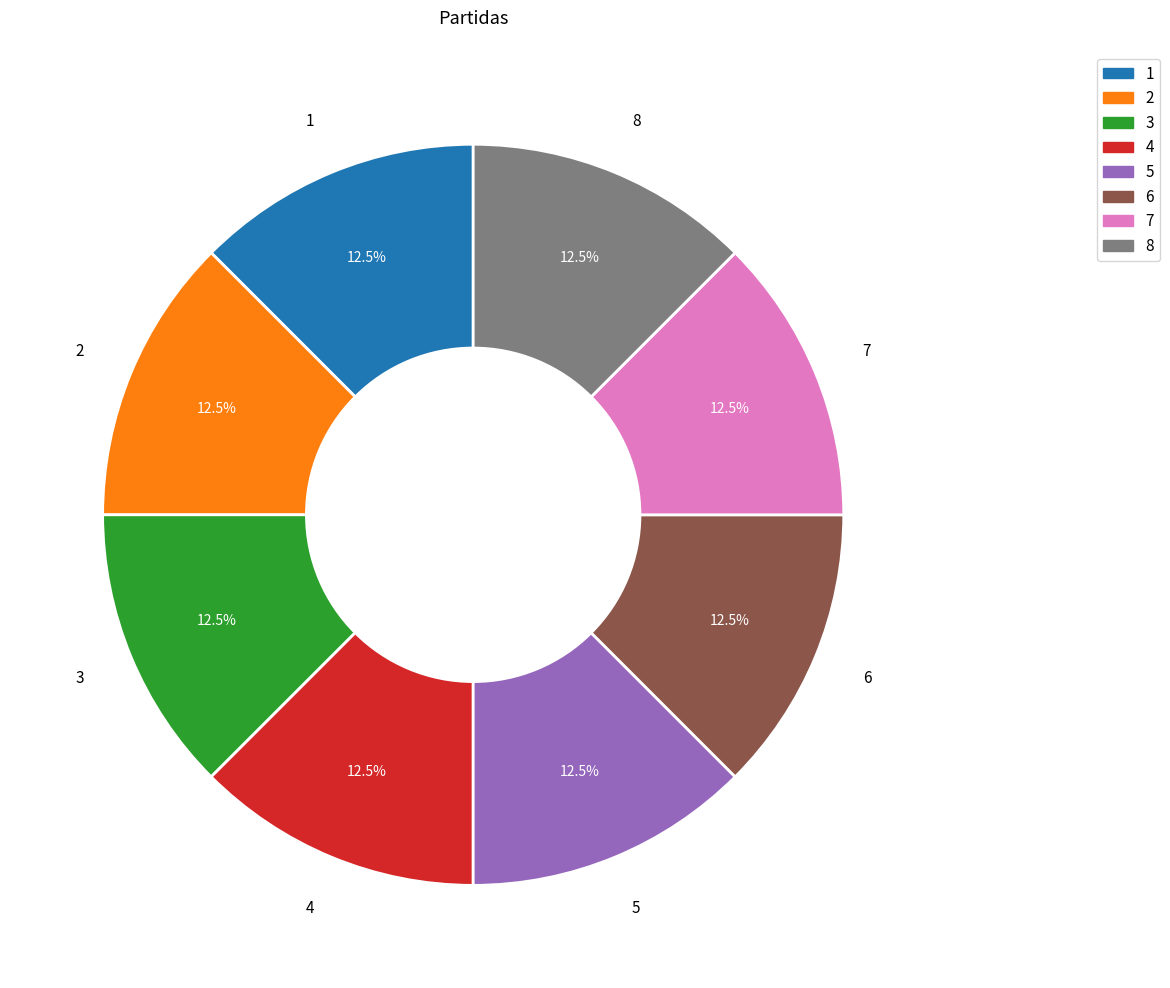

What is the ratio of the value at 1 to the value at 8?

1.0